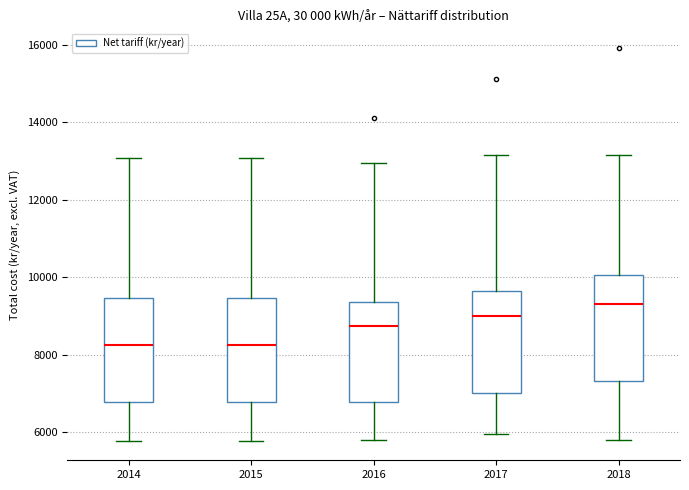

Reading left to right, transcribe this box plot: for each box, give where its median line is, the range the box spans, and where its two whiskers end, as read against the y-axis. The values are not printed on the chart, so give them approximately, as read against the axis.

2014: median 8200, box 6800 to 9400, whiskers 5800 to 13000
2015: median 8200, box 6800 to 9400, whiskers 5800 to 13000
2016: median 8800, box 6800 to 9400, whiskers 5800 to 13000
2017: median 9000, box 7000 to 9600, whiskers 6000 to 13200
2018: median 9400, box 7400 to 10000, whiskers 5800 to 13200